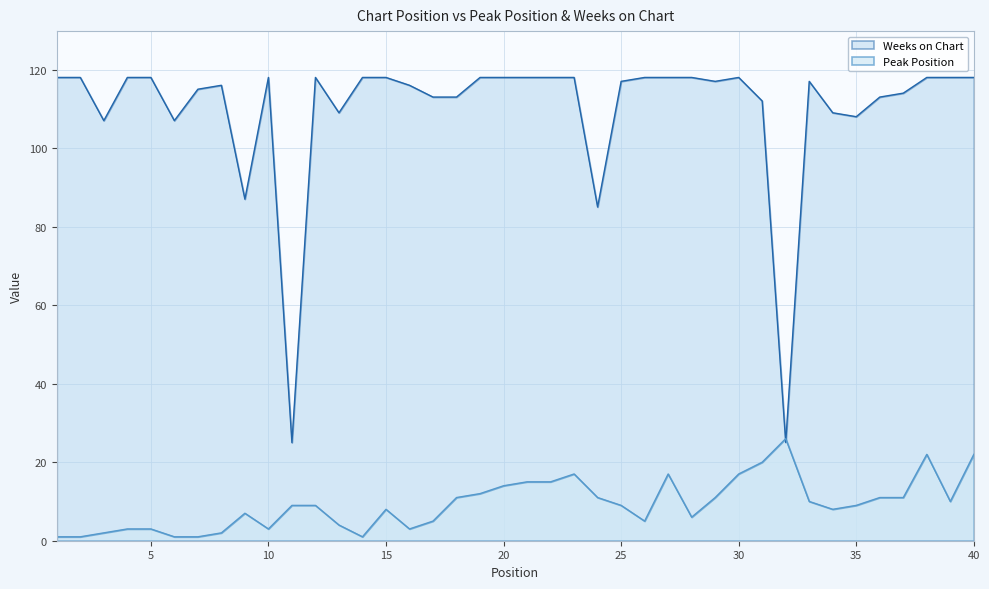

Rank the series by their average value, from lowest to highest.

Peak Position, Weeks on Chart